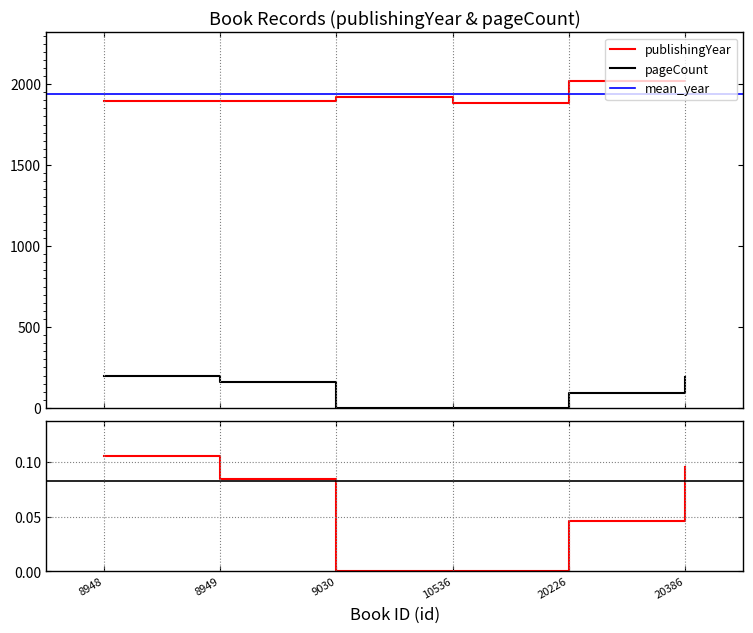

The pageCount series shows 200 at 8948. True or false?

True